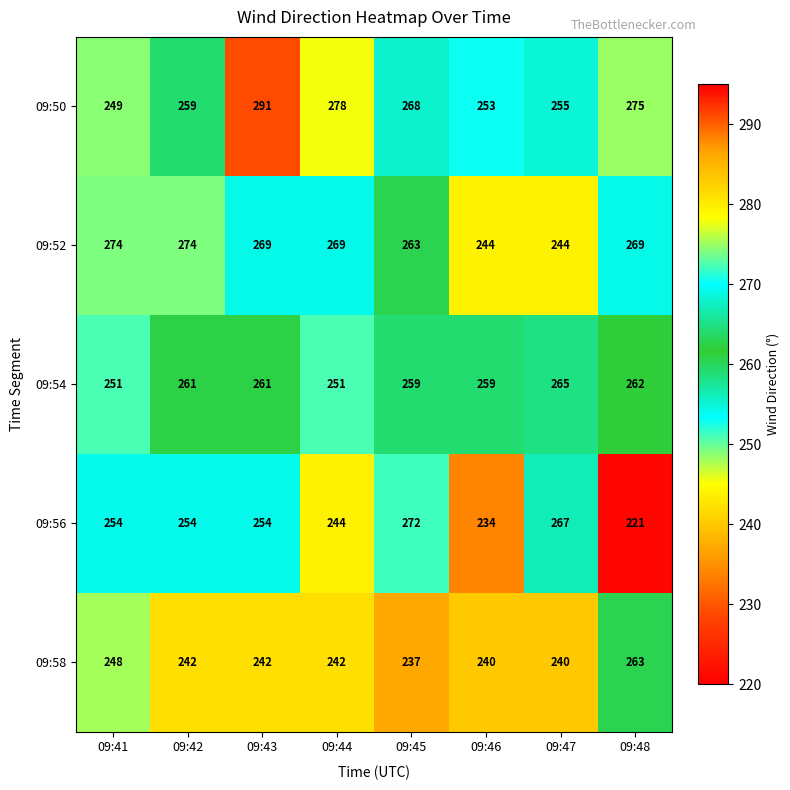

Read the 09:52 value at 09:43, to the nearest 5.

270